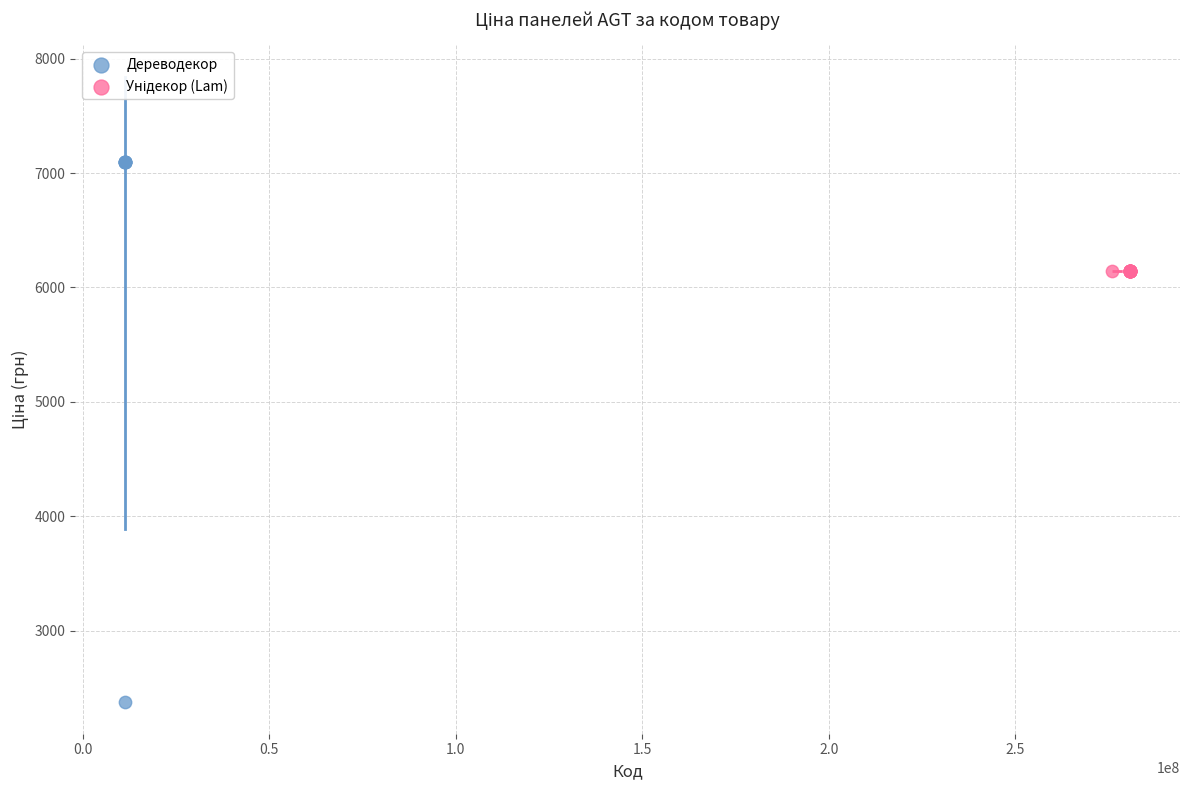

Which series contains the highest Y value?

Дереводекор